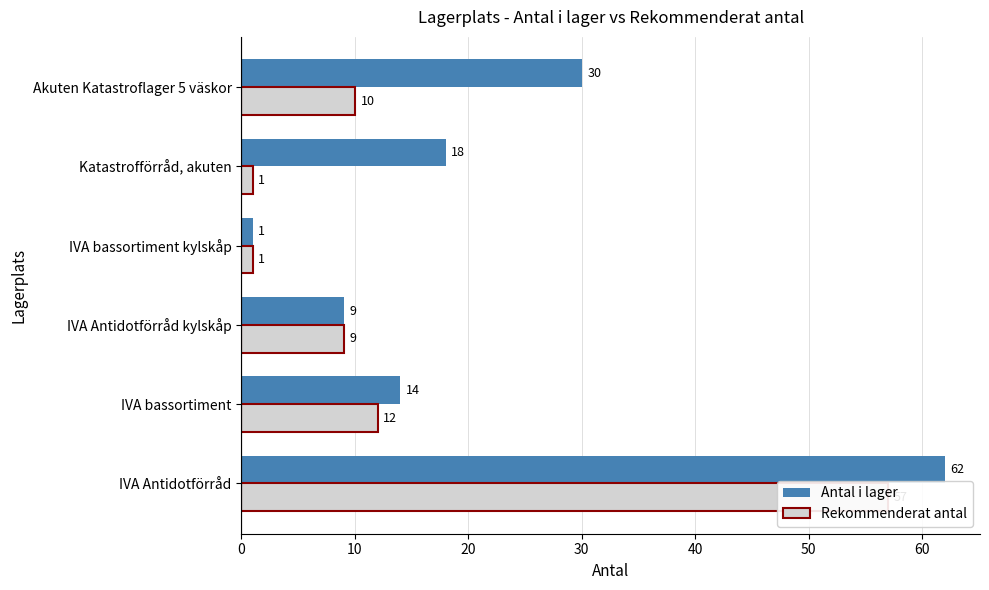

What is the sum of all Rekommenderat antal values?

90